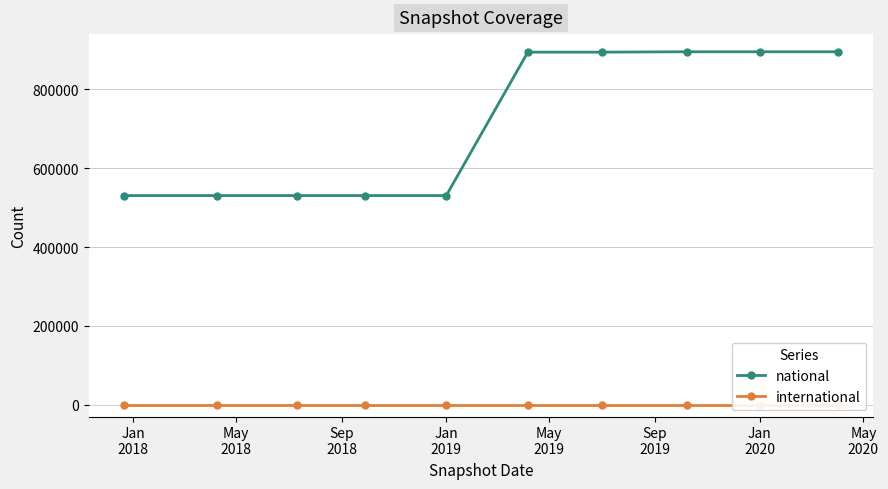

Which series has the largest range (max minus min)?

national